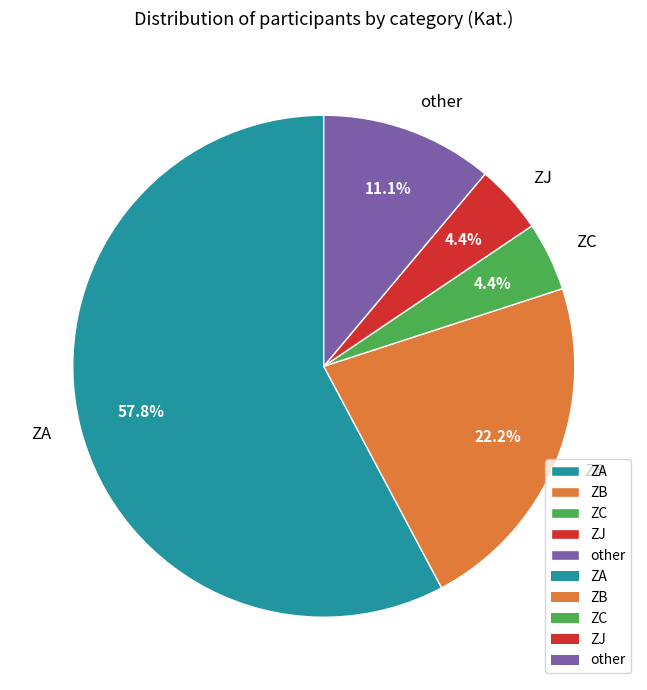

Which category has the biggest portion of the pie?

ZA